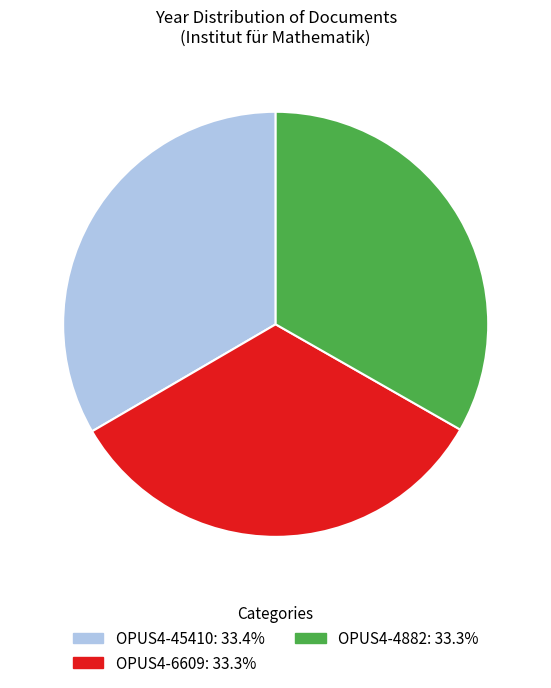

Is there any slice that represents more than half of the pie?

No